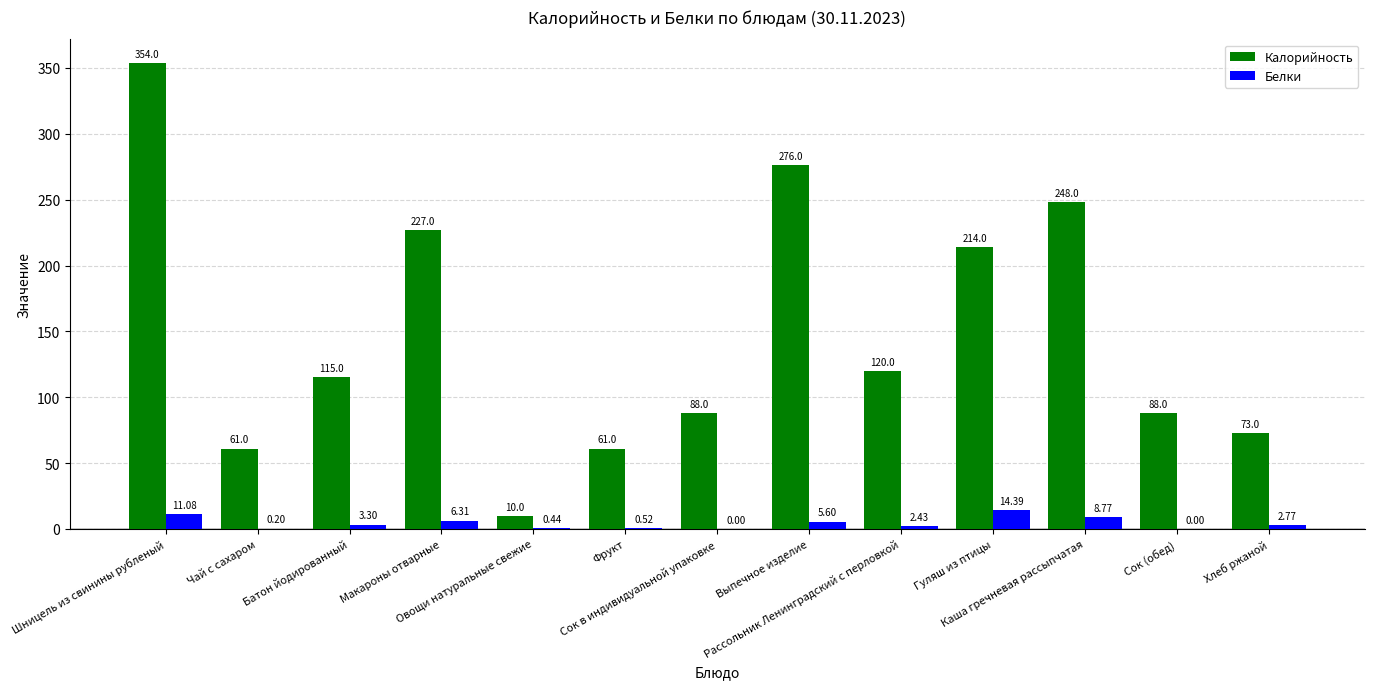

Does the chart contain stacked bars?

No